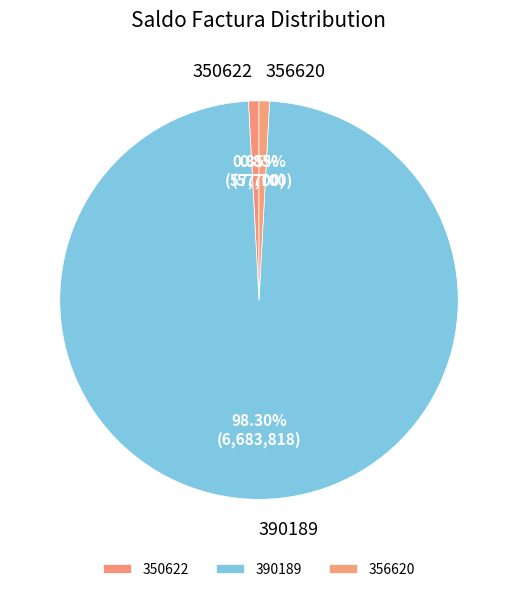

To the nearest percent, what is the average slice percentage?

33%